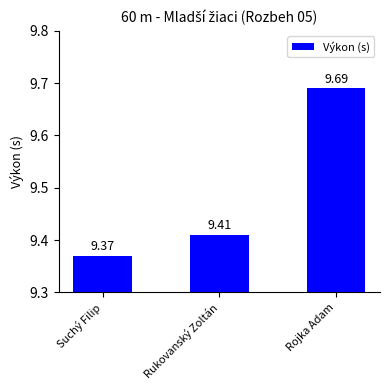

Reading left to right, extract all data points from this chart.

9.4	9.4	9.7